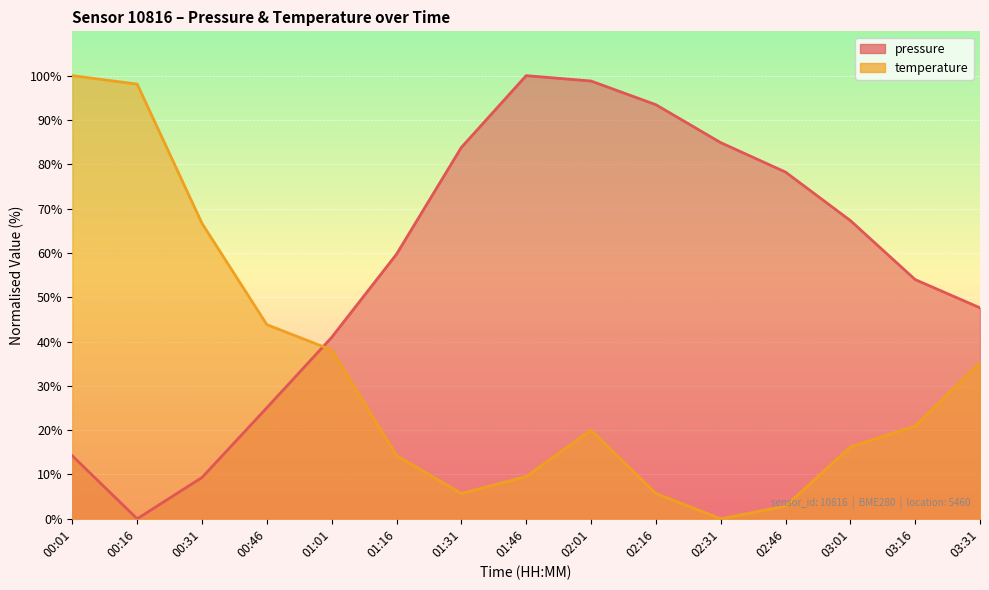

Reading left to right, transcribe all the data shown in this chart.

pressure: 00:01=14.2	00:16=0.0	00:31=9.3	00:46=25.1	01:01=40.9	01:16=59.7	01:31=83.8	01:46=100.0	02:01=98.8	02:16=93.4	02:31=84.9	02:46=78.2	03:01=67.3	03:16=54.0	03:31=47.6
temperature: 00:01=100.0	00:16=98.1	00:31=66.7	00:46=43.8	01:01=38.1	01:16=14.3	01:31=5.7	01:46=9.5	02:01=20.0	02:16=5.7	02:31=0.0	02:46=2.9	03:01=16.2	03:16=21.0	03:31=35.2